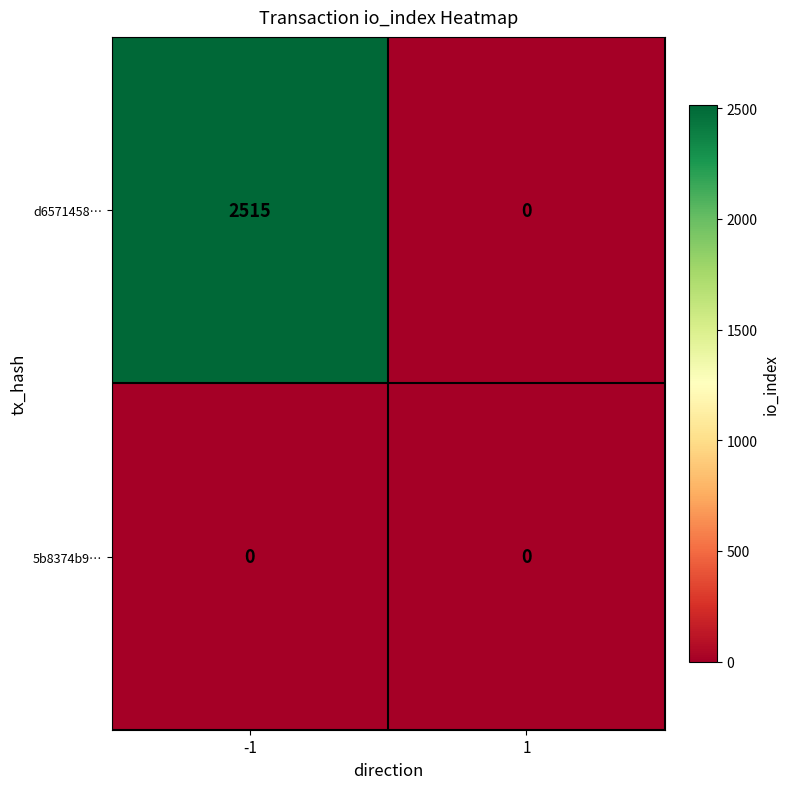

What is the sum of the d6571458… values at -1 and 1?

2515